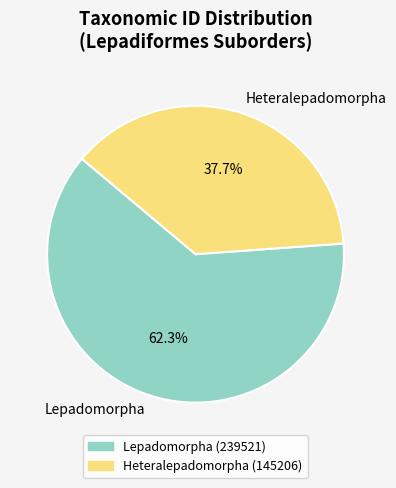

The Lepadomorpha slice represents 51% of the pie. True or false?

False